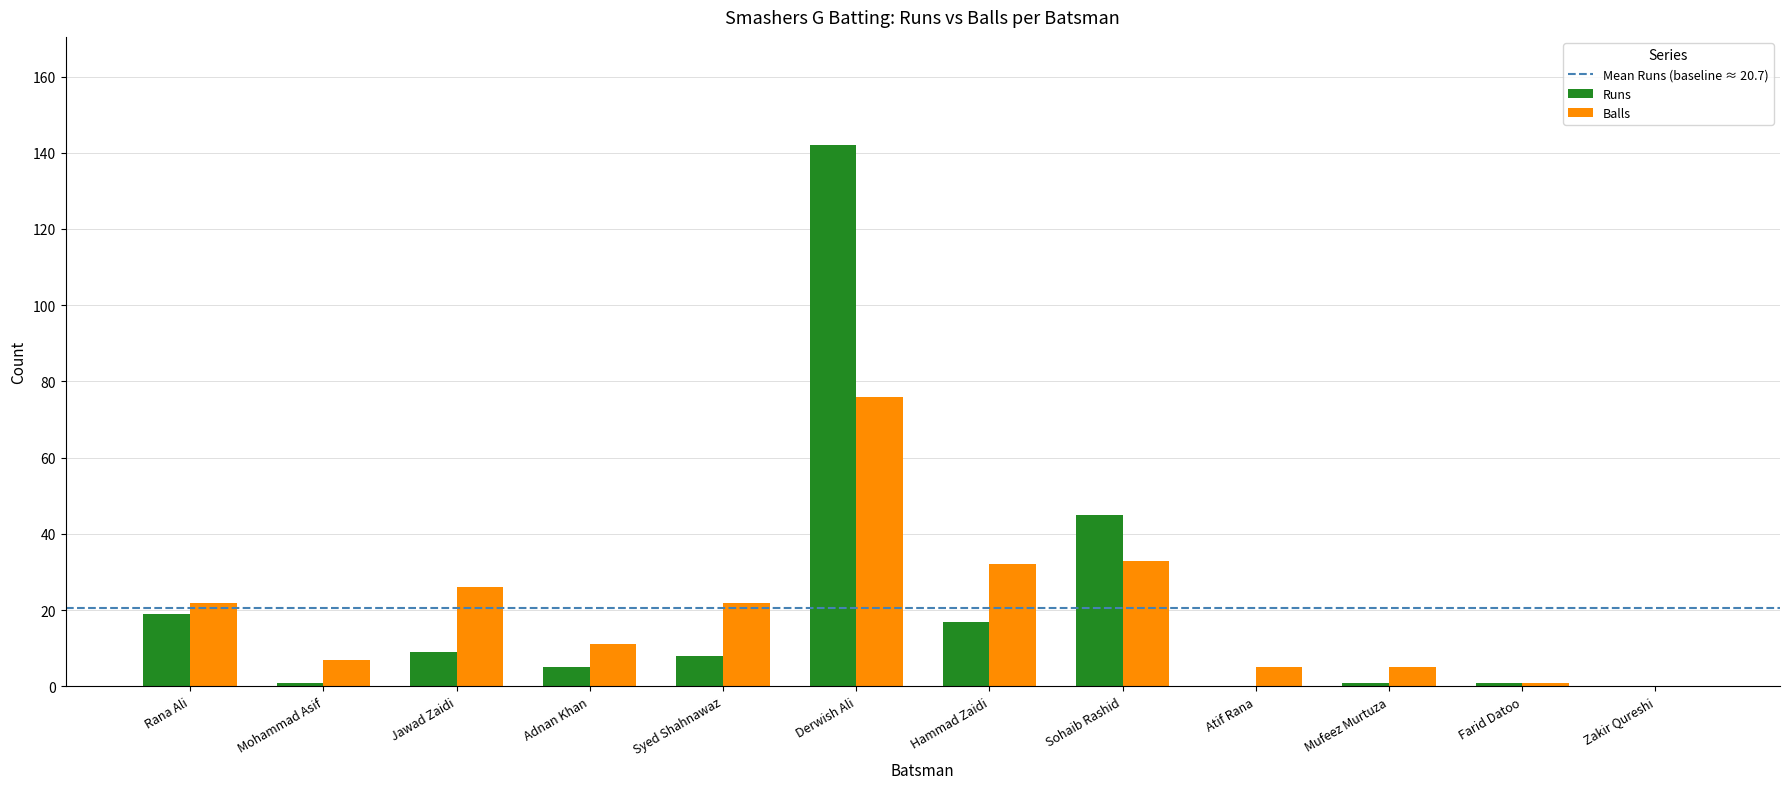

At which label is Balls closest to 38?

Sohaib Rashid